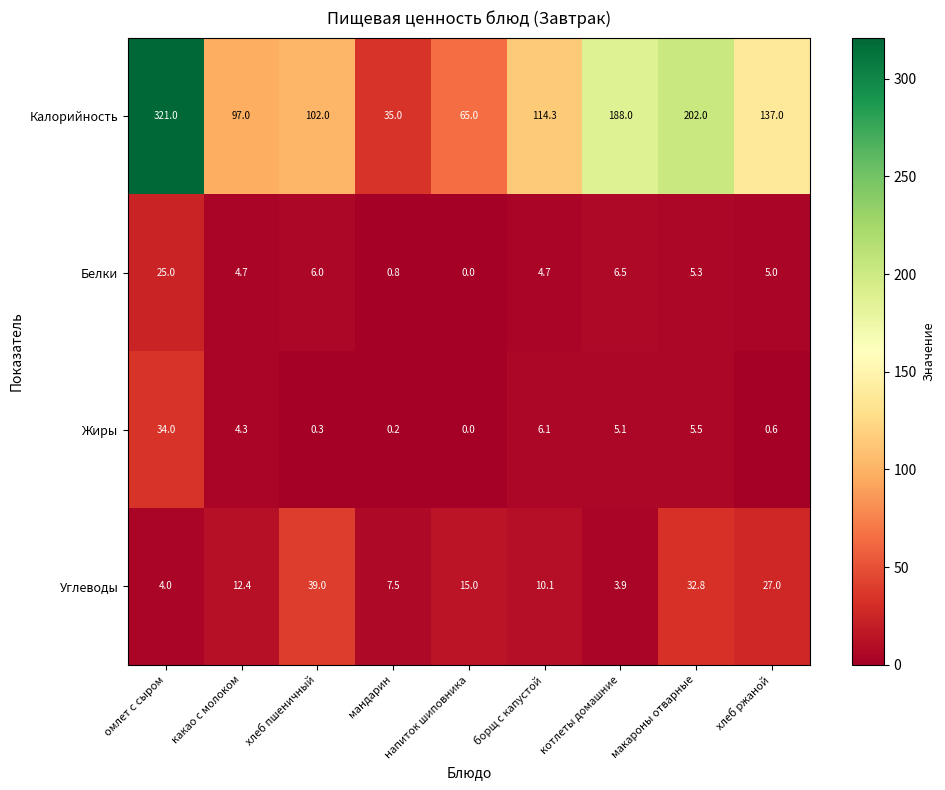

What is the approximate value of Калорийность at какао с молоком?

97.0